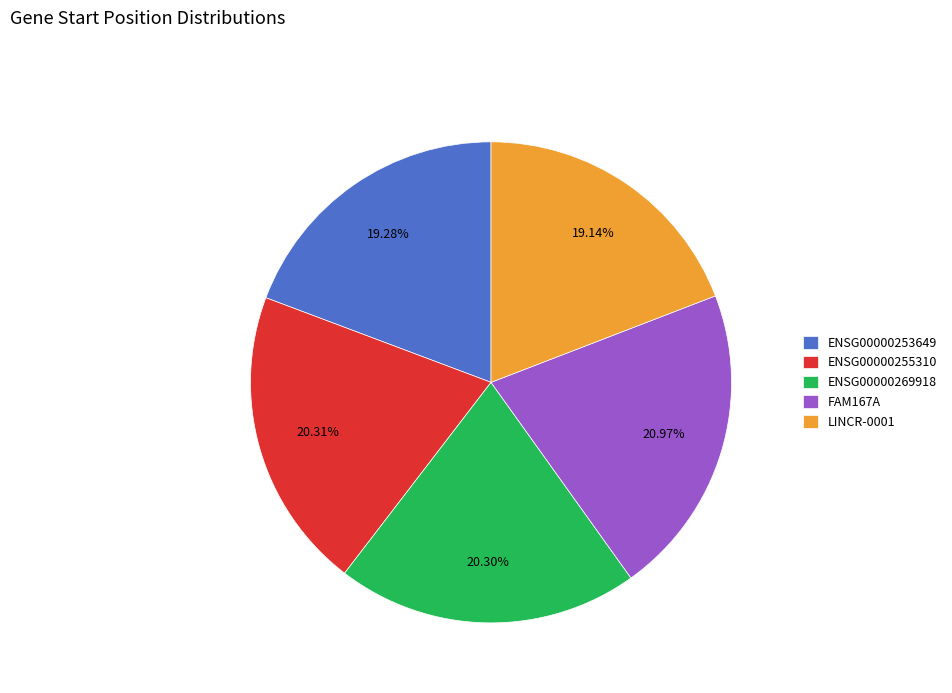

To the nearest percent, what is the combined percentage of FAM167A and ENSG00000253649?

40%